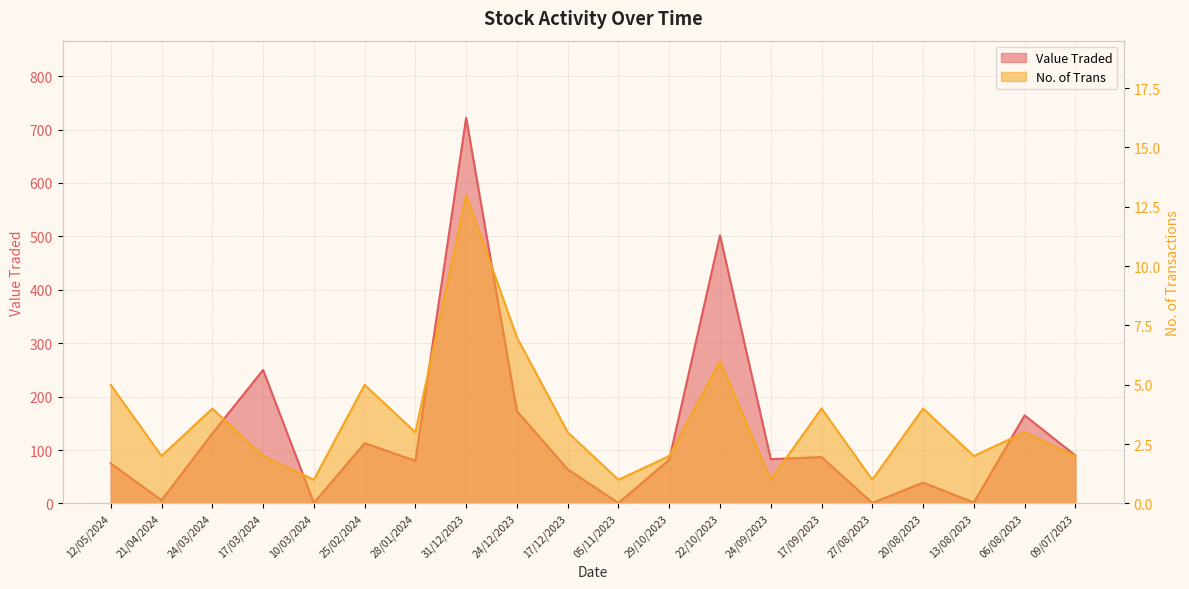

In No. of Trans, how many points are higher than both neighbors (excluding endpoints)?

7